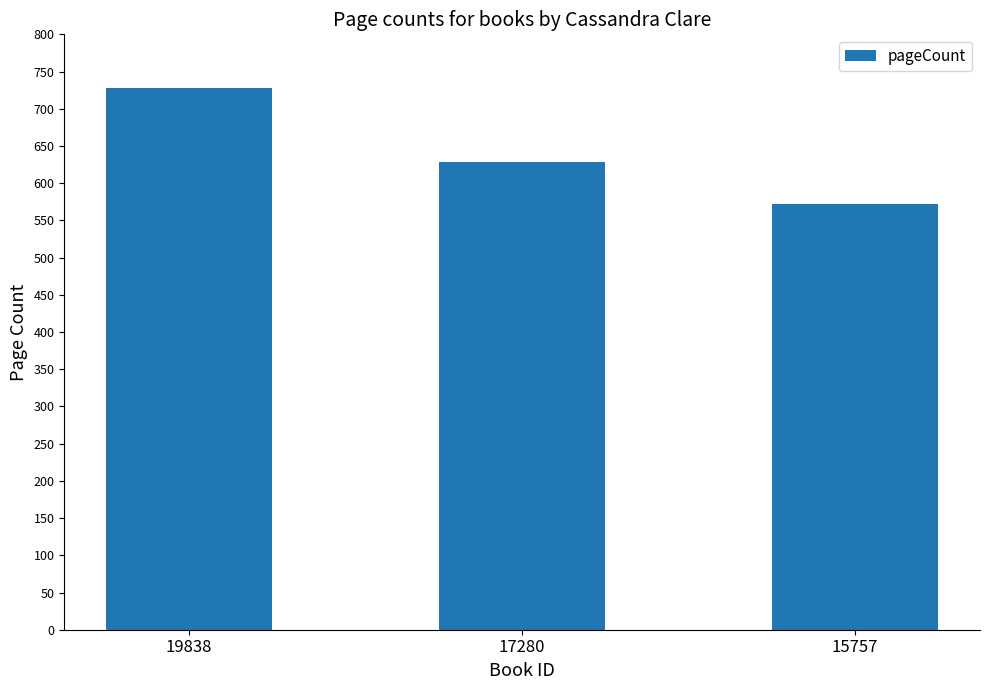

List the labels in order of value, smallest first.

15757, 17280, 19838